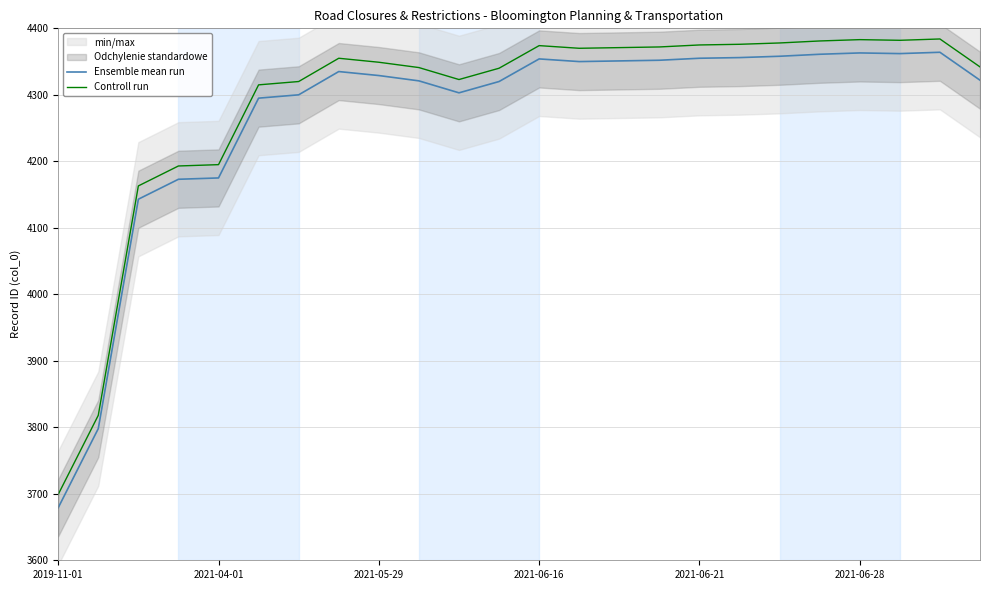

True or false: Controll run and Ensemble mean run cross at least once.

False